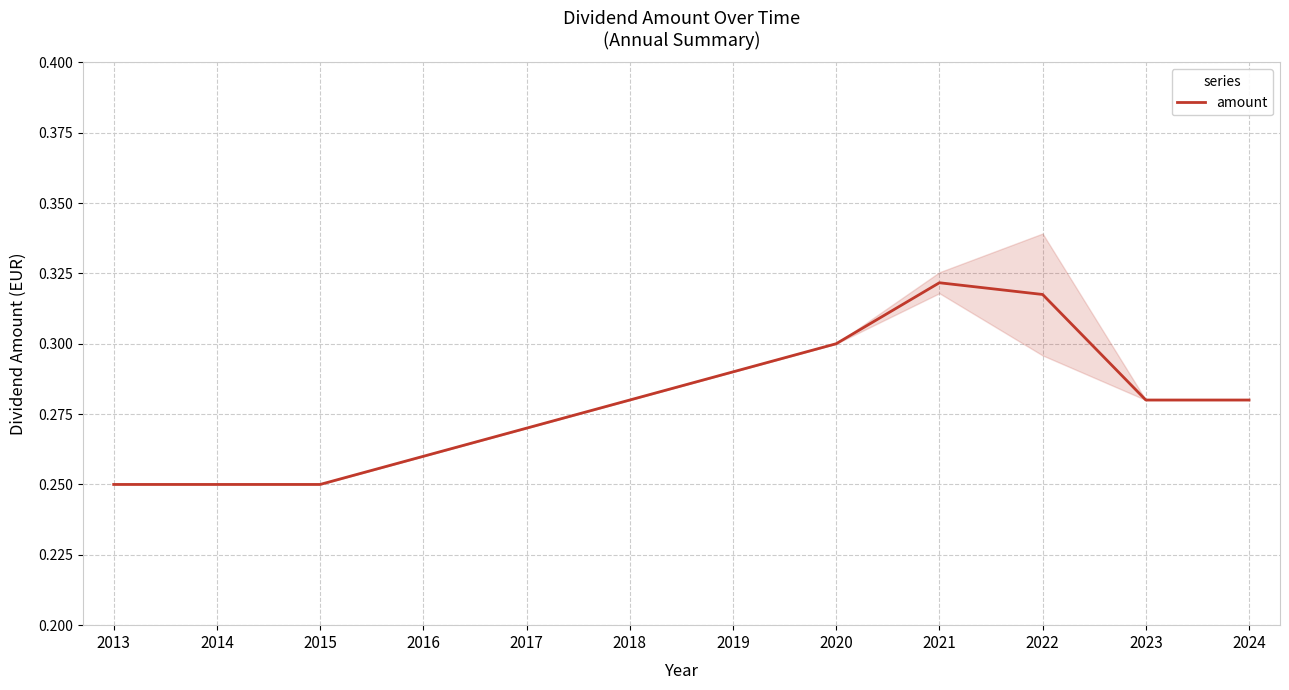

What is the smallest value displayed?

0.2